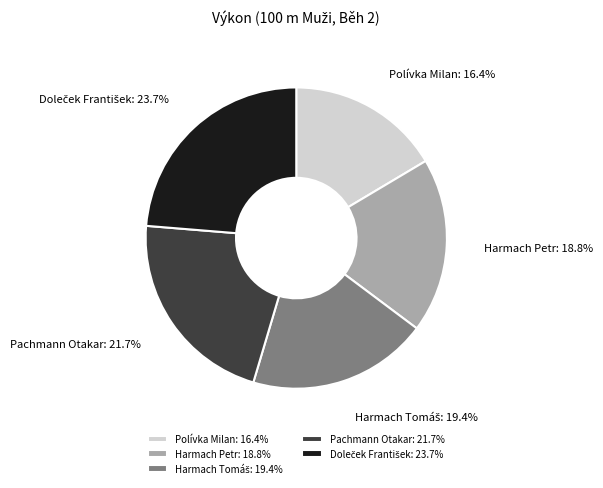

To the nearest percent, what is the combined percentage of Pachmann Otakar and Polívka Milan?

38%